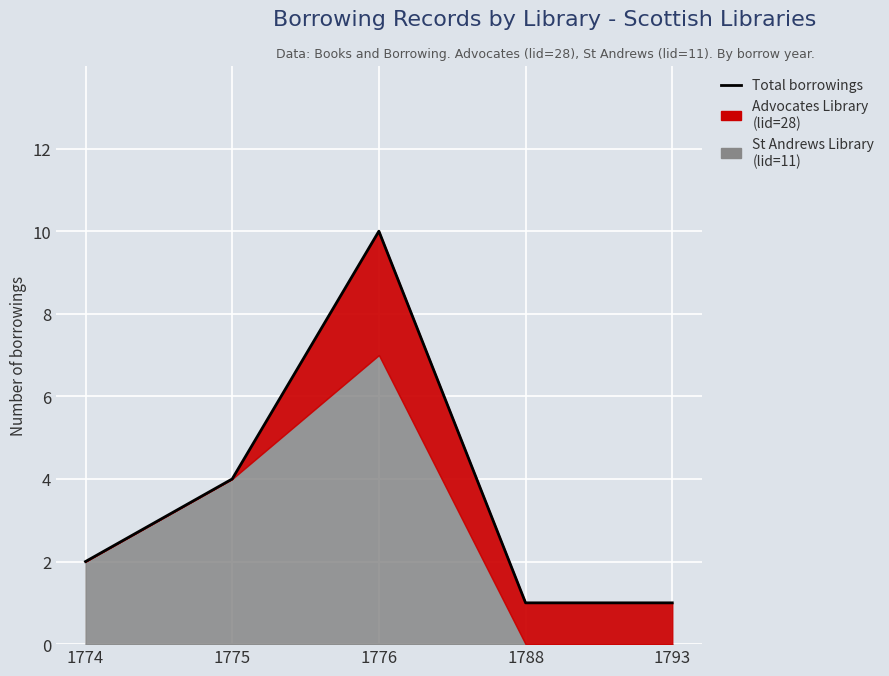

Approximately how many times larger is the value at 1776 compared to 1788?

10.0